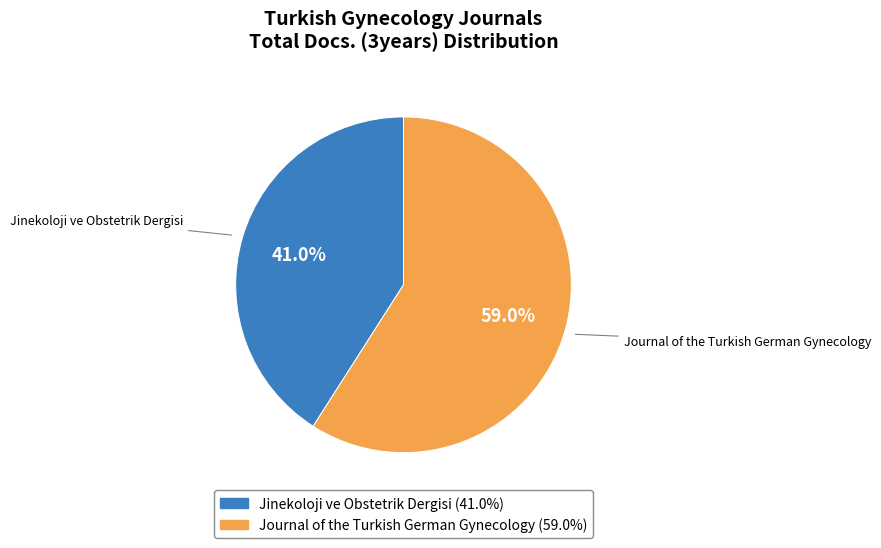

How many segments does this pie chart have?

2